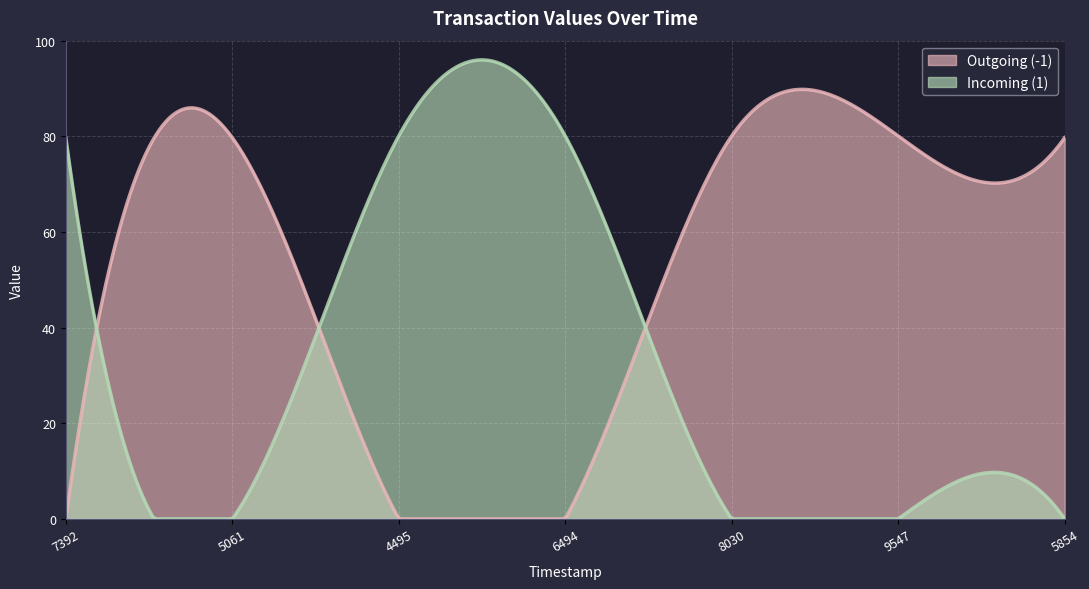

The value of Incoming (1) at 1571875854 is 41.5. True or false?

False